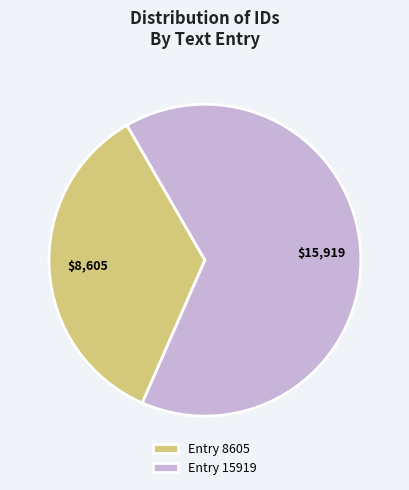

Is the sum of Entry 8605 and Entry 15919 greater than half?

Yes